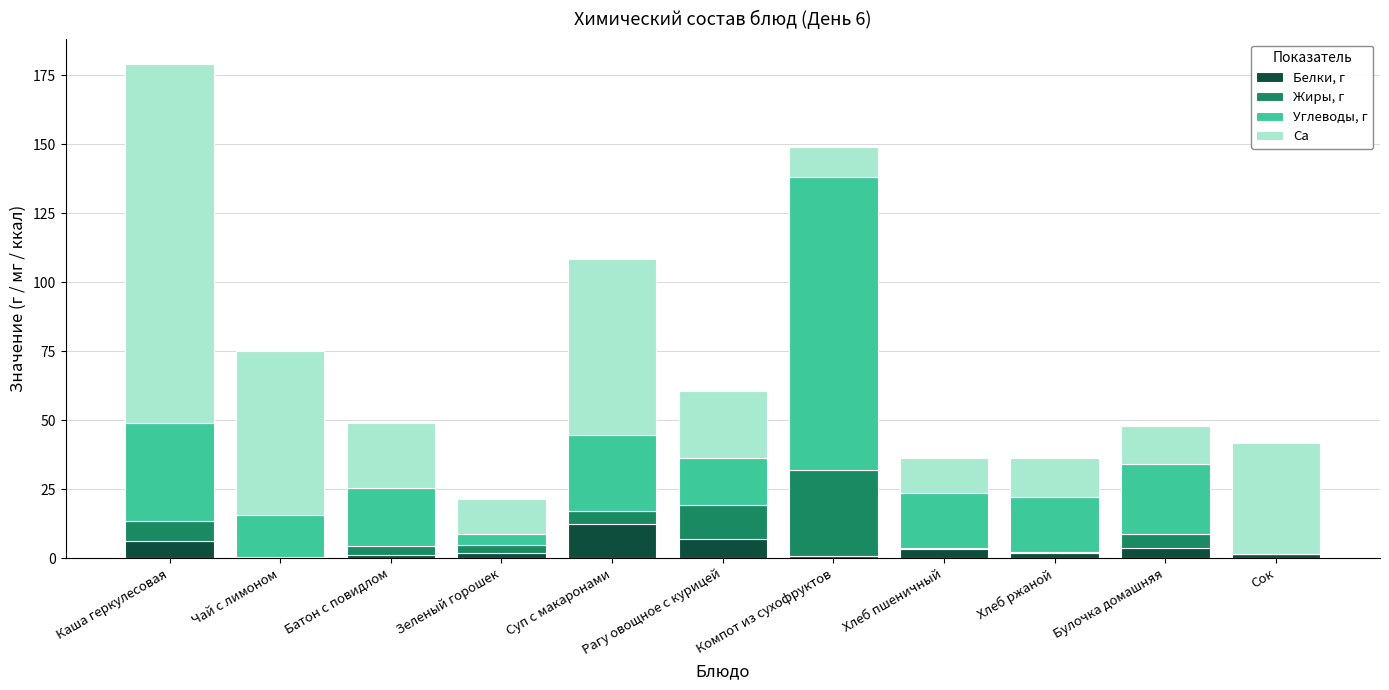

At which label does Белки, г reach its peak?

Суп с макаронами